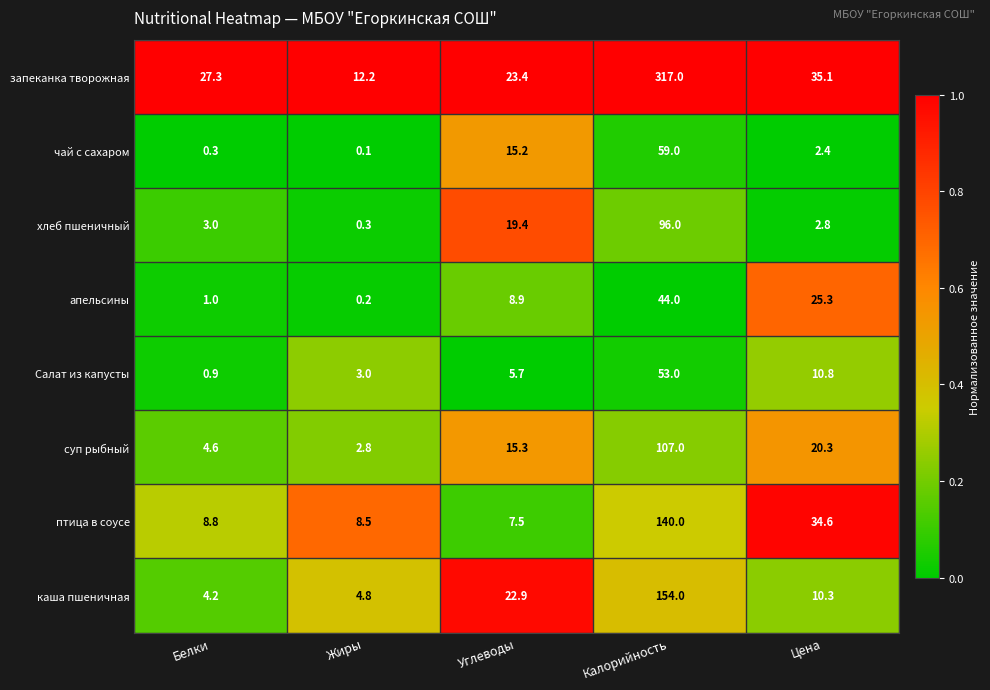

True or false: каша пшеничная has a value of 4.8 at Жиры.

True